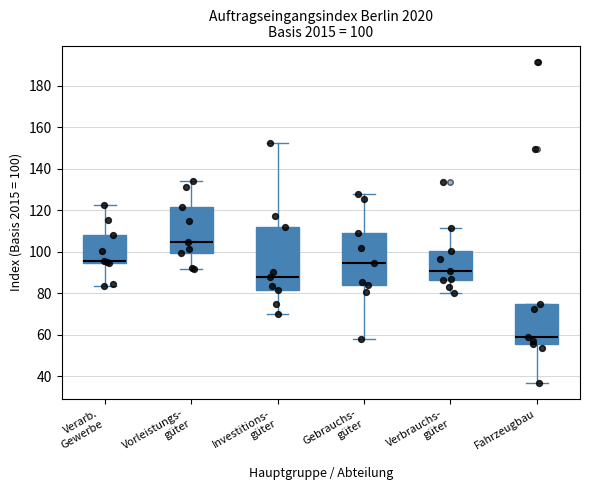

Which box is the tallest, from its lower edge to its upper edge?

Investitions- güter